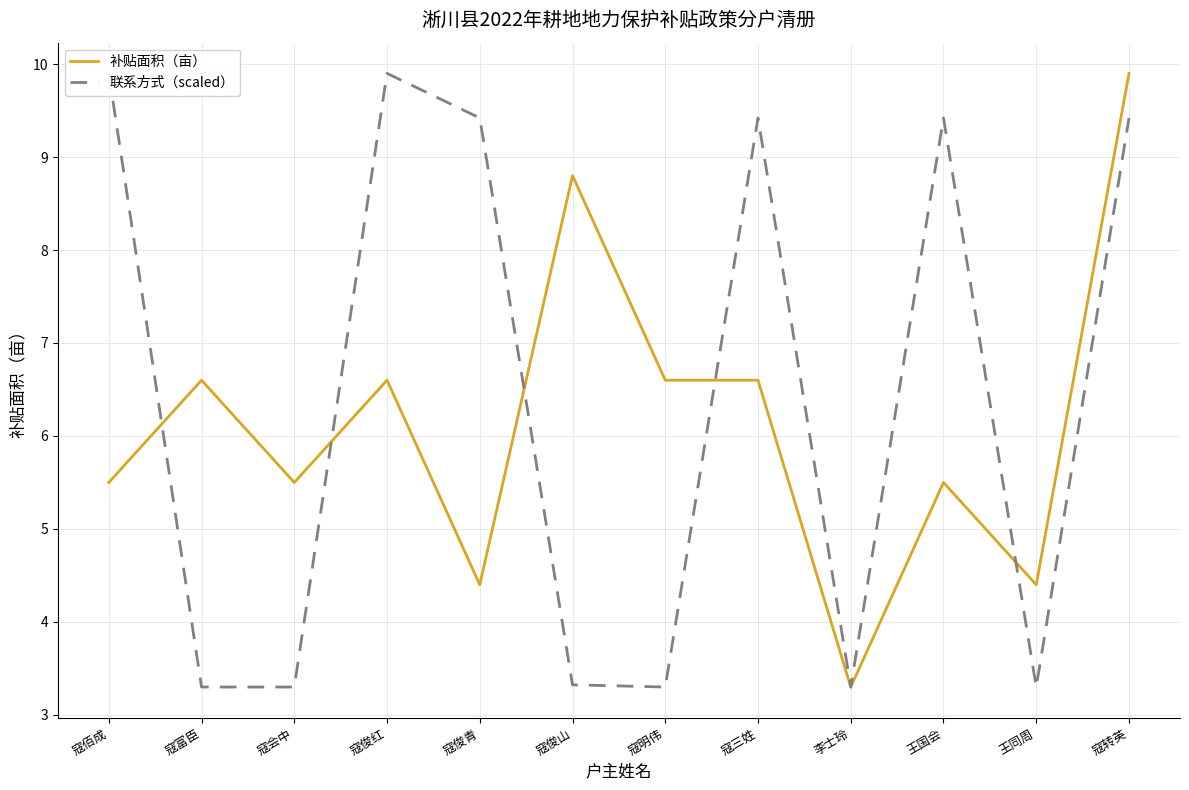

Rank the series at 王同周 from highest to lowest value.

补贴面积（亩）, 联系方式（scaled）